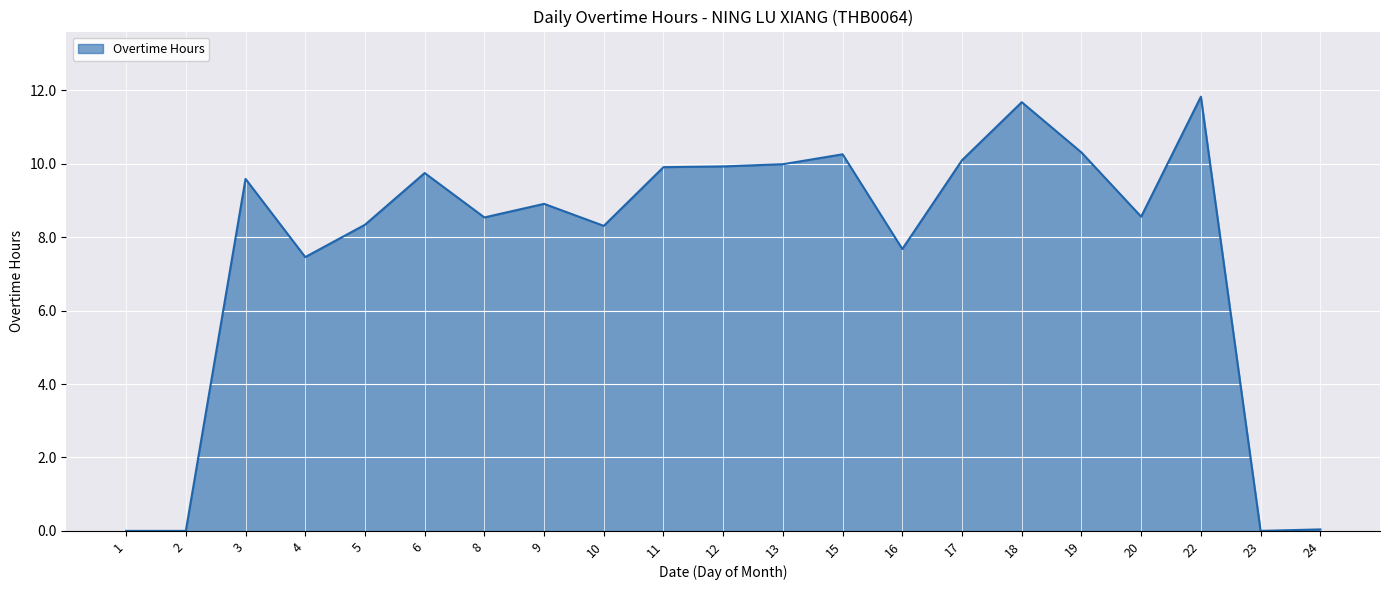

How many values are below 8?

6